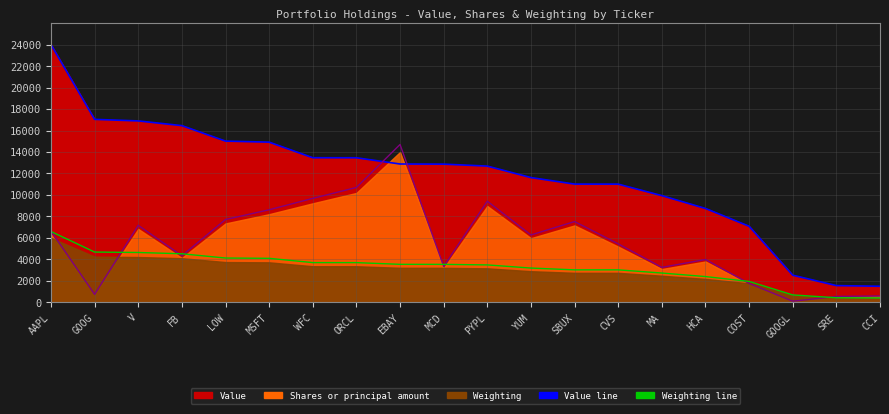

What is the average value of the Shares or principal amount series?

5631.7